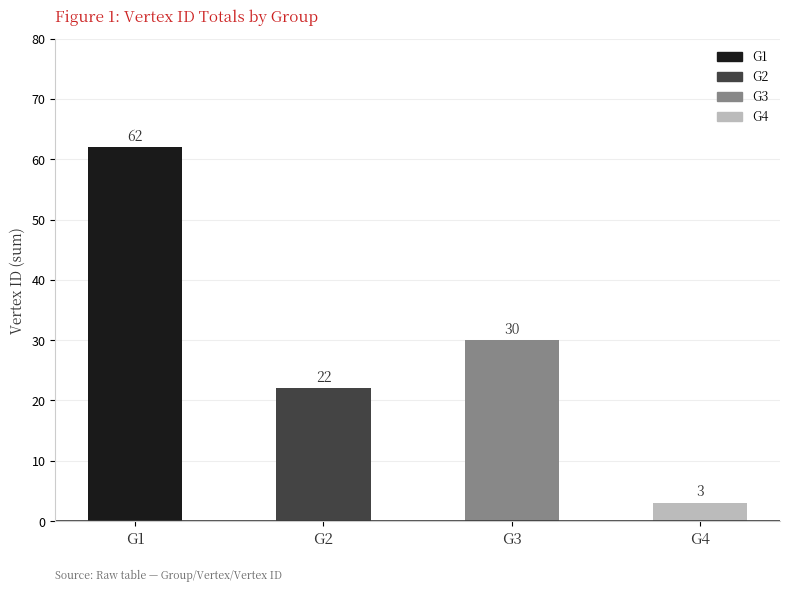

How many values are below 30?

2